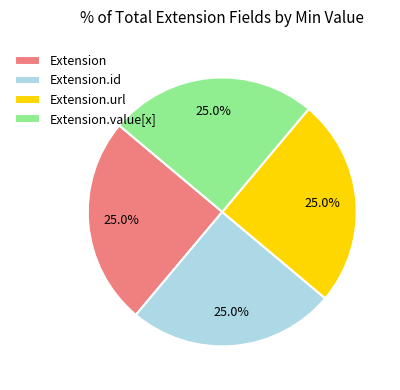

What percentage is NOT represented by Extension.url?

75.0%